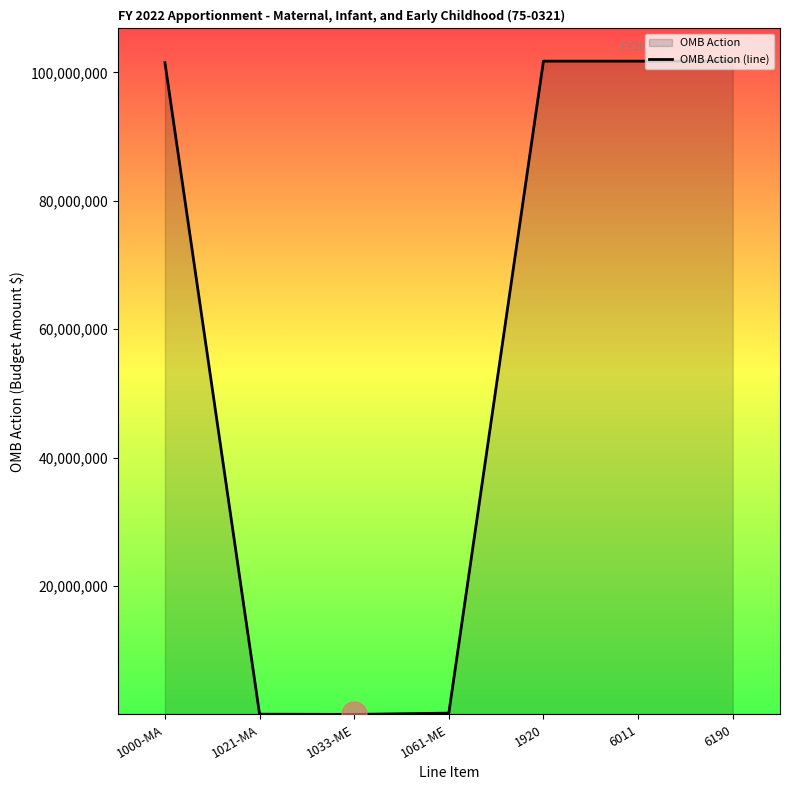

What is the value of the 5th point from the left?

101738467